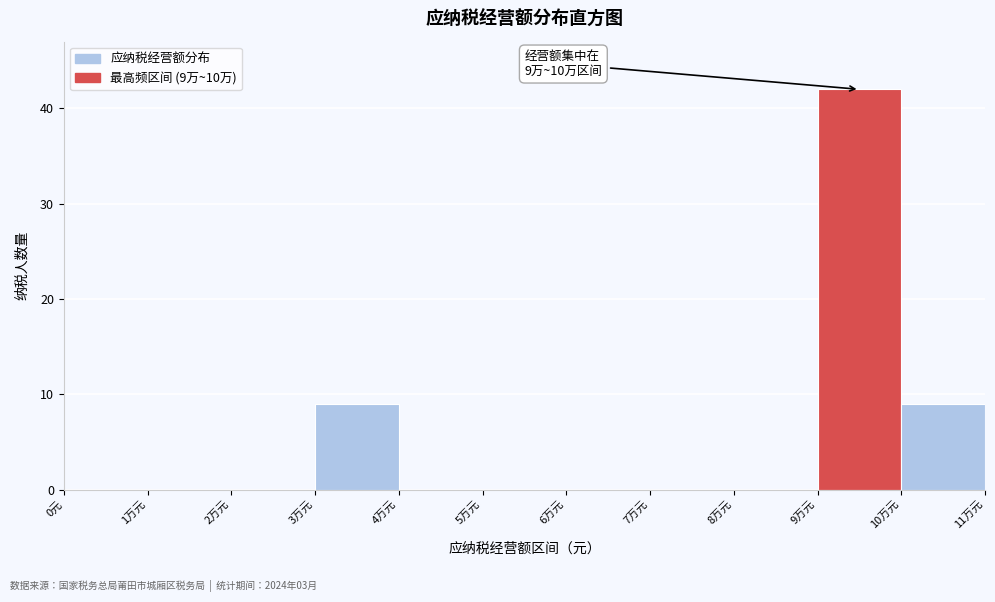

Reading right to left, what are all the values shown in this chart?

10万元=9	9万元=42	8万元=0	7万元=0	6万元=0	5万元=0	4万元=0	3万元=9	2万元=0	1万元=0	0元=0